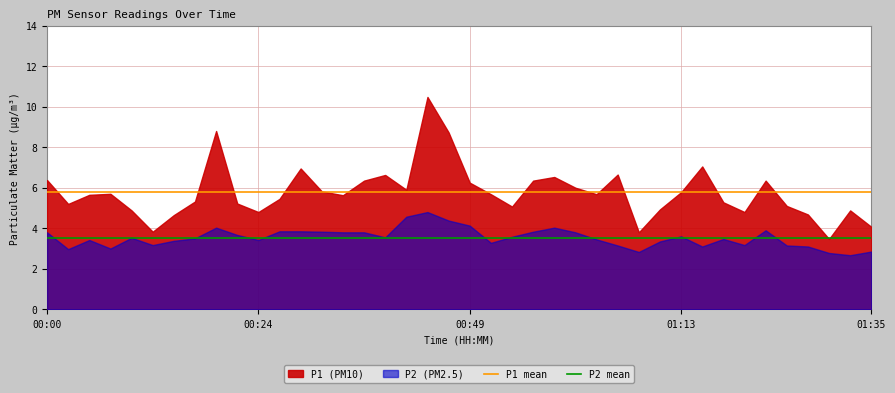

True or false: P2 mean has a value of 3.5 at 00:24.

True